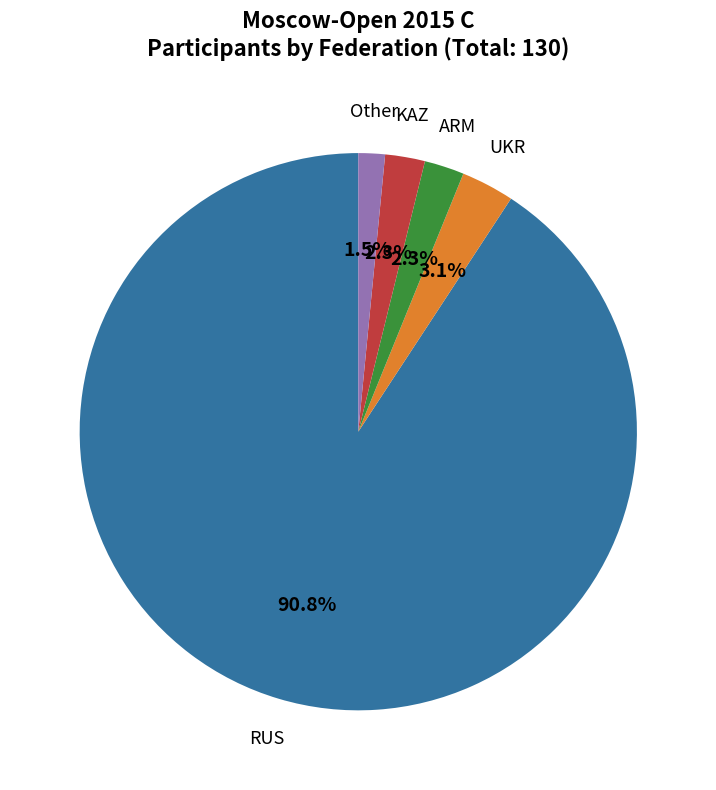

Which slice is the smallest?

Other